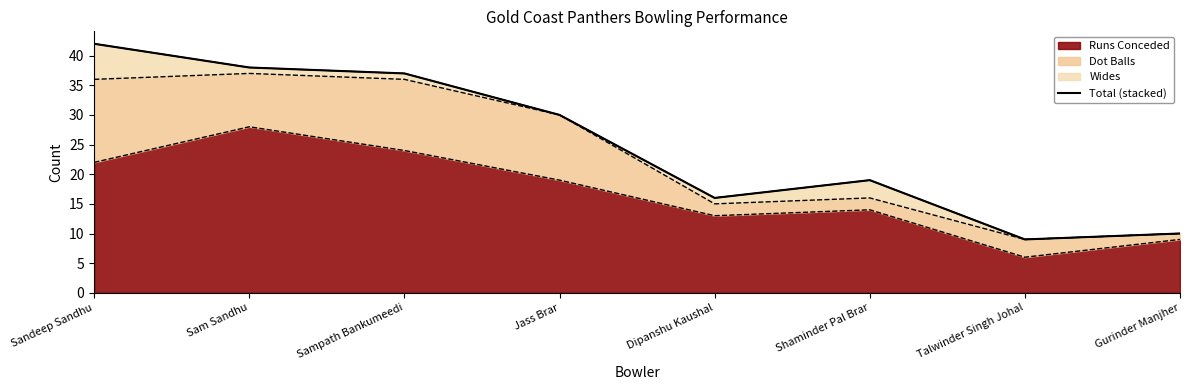

Rank the categories by value from lowest to highest.

Talwinder Singh Johal, Gurinder Manjher, Dipanshu Kaushal, Shaminder Pal Brar, Jass Brar, Sampath Bankumeedi, Sam Sandhu, Sandeep Sandhu